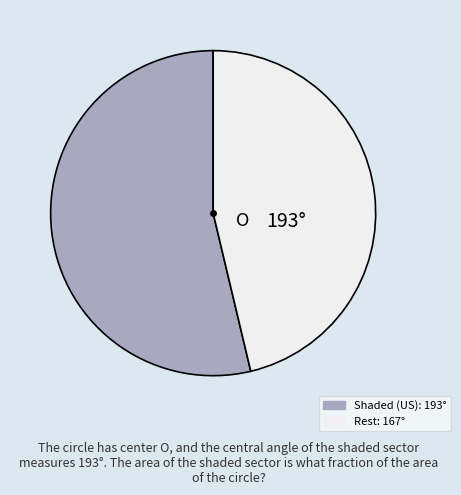

Count the number of slices in the pie.

2